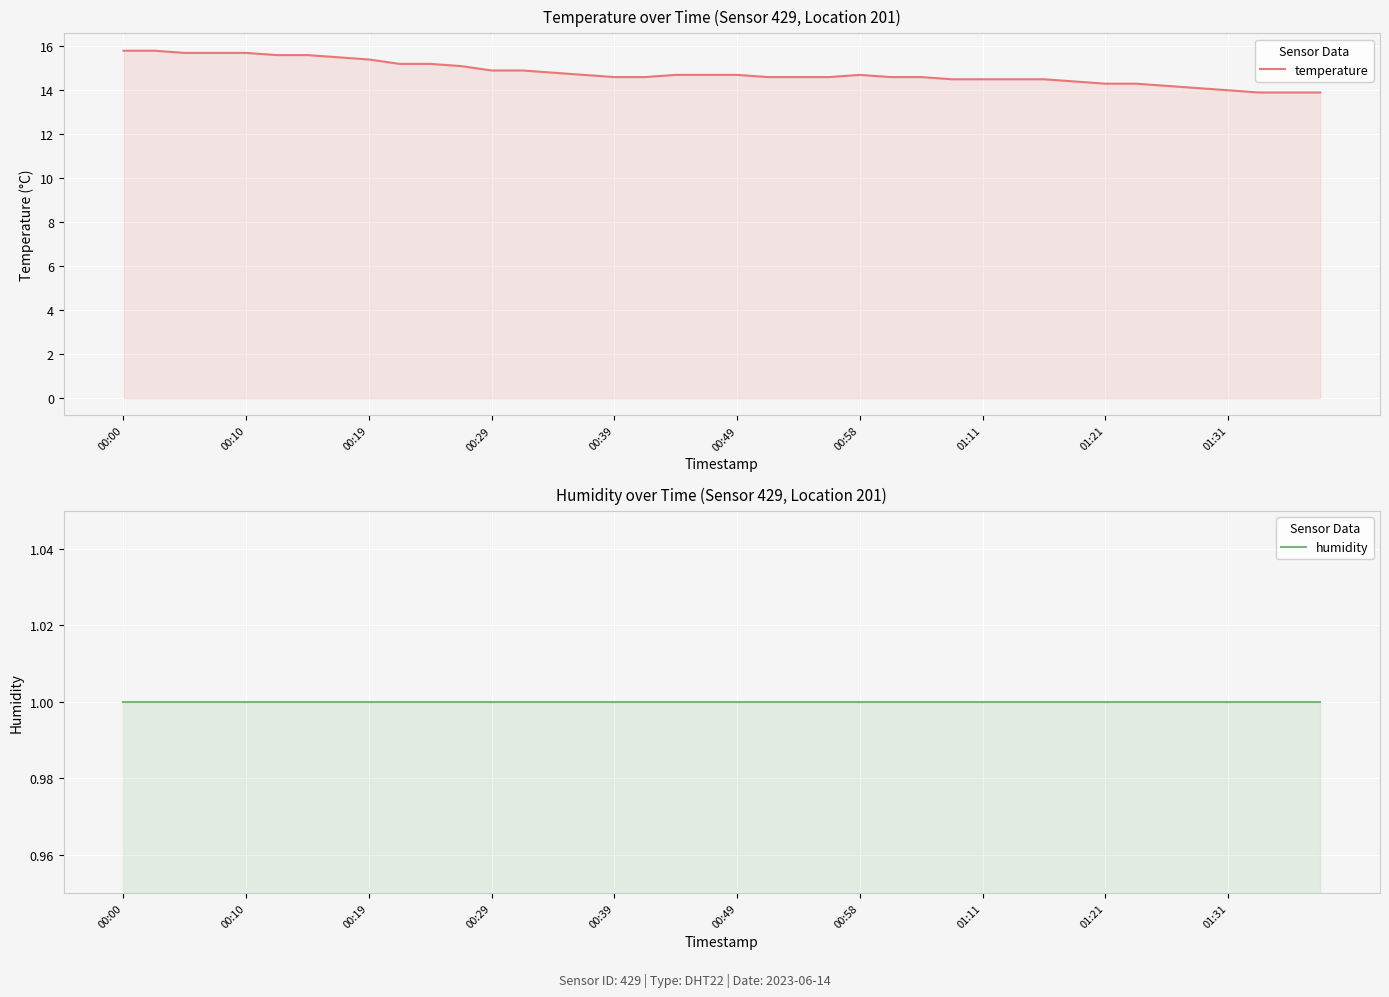

How many data points in temperature are less than 14?

3